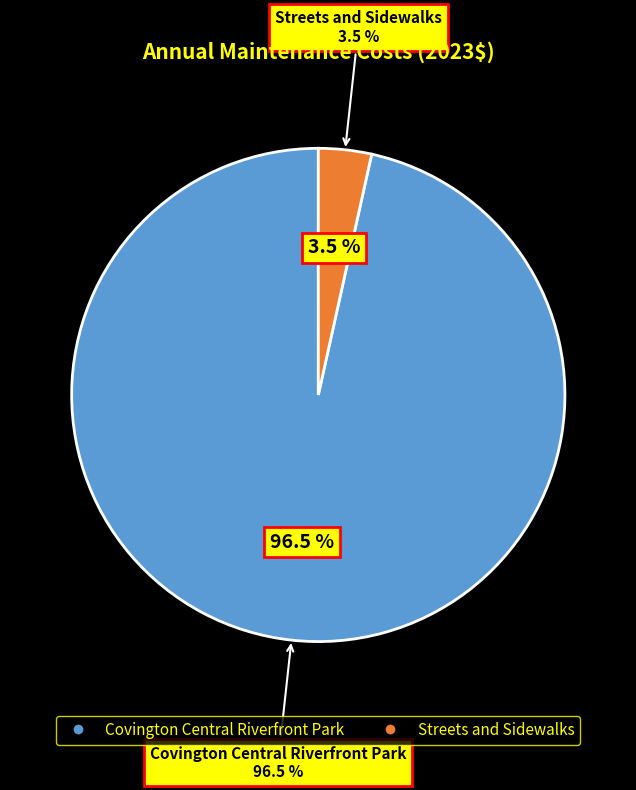

Is there a majority slice in this chart?

Yes